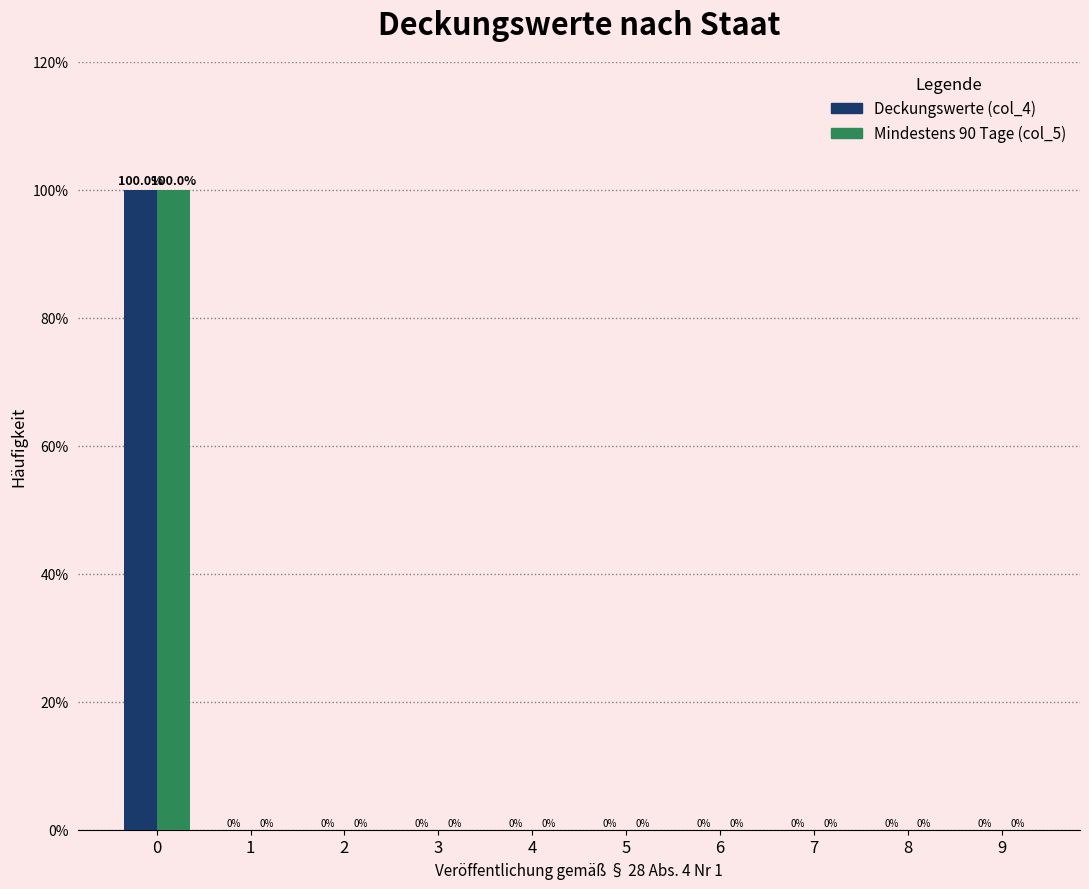

Reading right to left, transcribe all the data shown in this chart.

Deckungswerte (col_4): 9=0	8=0	7=0	6=0	5=0	4=0	3=0	2=0	1=0	0=100
Mindestens 90 Tage (col_5): 9=0	8=0	7=0	6=0	5=0	4=0	3=0	2=0	1=0	0=100